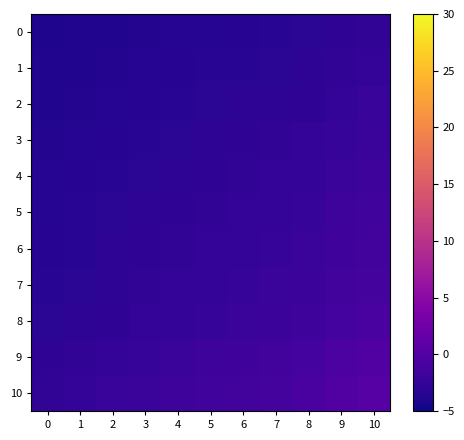

Which series changed the most between 9 and 10?

10